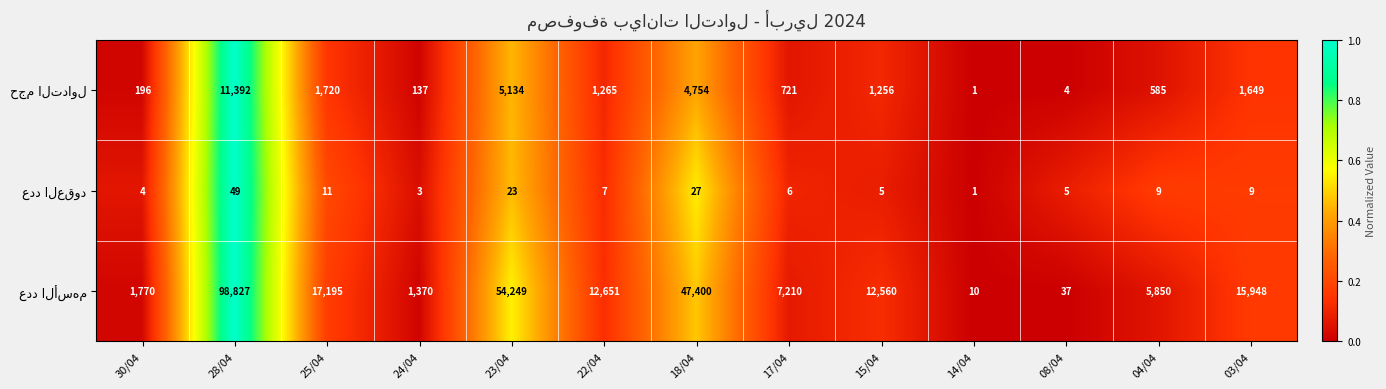

How many series are shown in this chart?

3